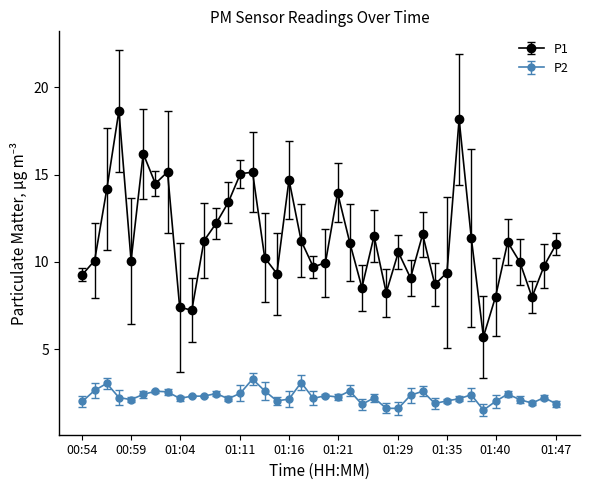

Rank the series by their average value, from highest to lowest.

P1, P2